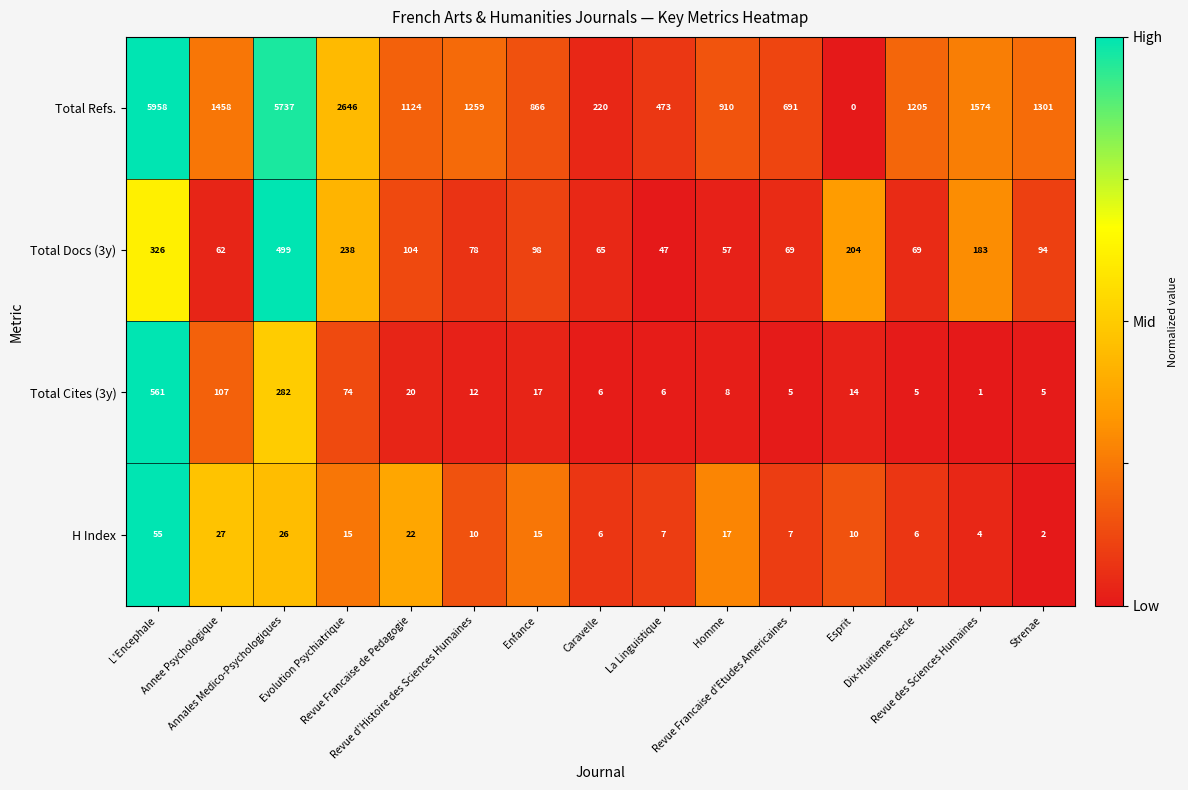

How many data points does each series have?

15